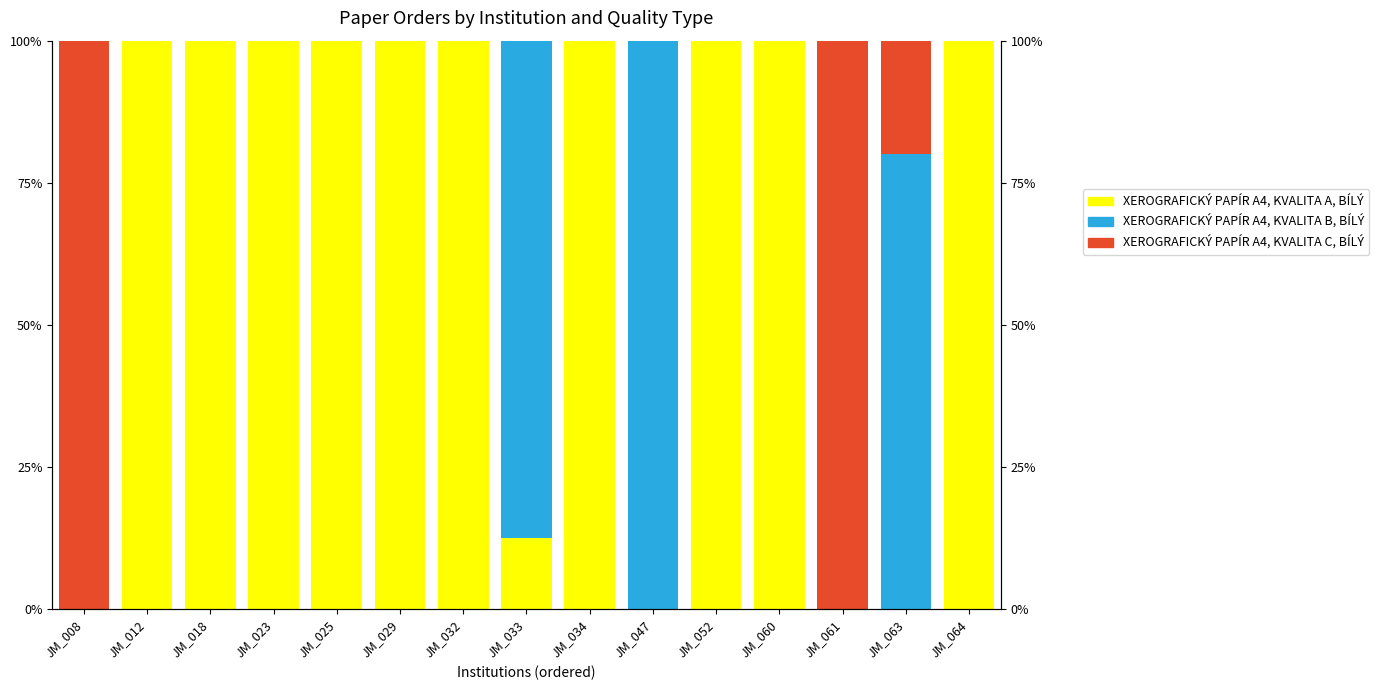

What is the difference between the second highest and second lowest values in the XEROGRAFICKÝ PAPÍR A4, KVALITA B, BÍLÝ series?

87.5